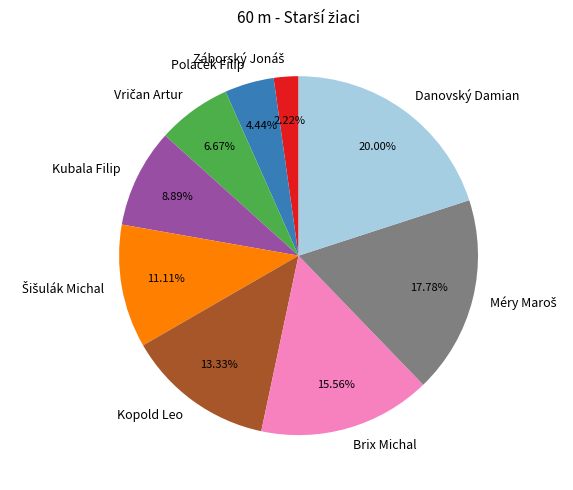

Is there any slice that represents more than half of the pie?

No